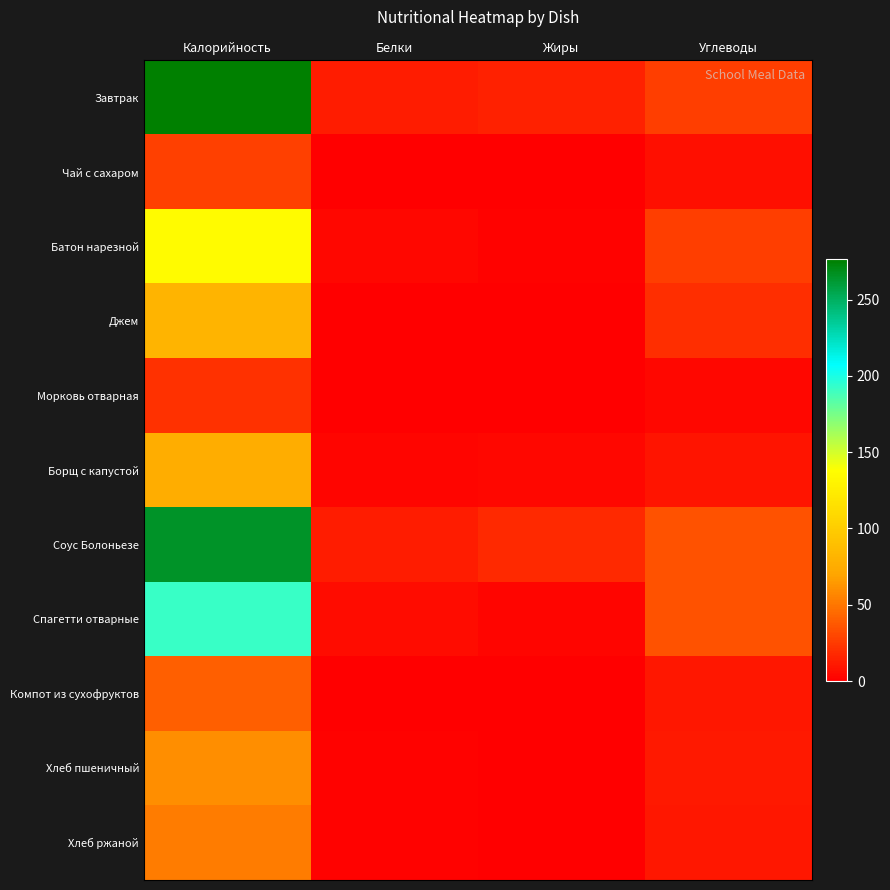

List the series in order of their peak value, lowest first.

Морковь отварная, Чай с сахаром, Компот из сухофруктов, Хлеб ржаной, Хлеб пшеничный, Борщ с капустой, Джем, Батон нарезной, Спагетти отварные, Соус Болоньезе, Завтрак